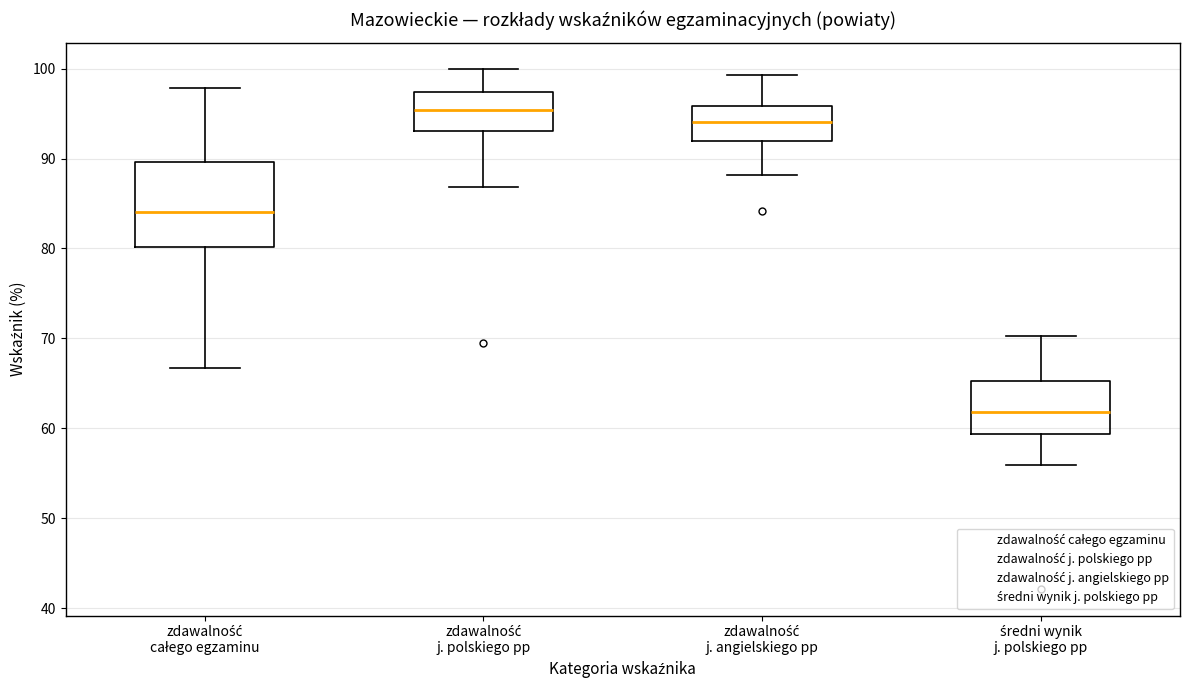

Reading left to right, read every box against the y-axis: the position of its median line, the range the box covers, and the ends of its whiskers. The values are not printed on the chart, so give them approximately, as read against the axis.

zdawalność całego egzaminu: median 84, box 80 to 90, whiskers 67 to 98
zdawalność j. polskiego pp: median 95, box 93 to 97, whiskers 87 to 100
zdawalność j. angielskiego pp: median 94, box 92 to 96, whiskers 88 to 99
średni wynik j. polskiego pp: median 62, box 59 to 65, whiskers 56 to 70